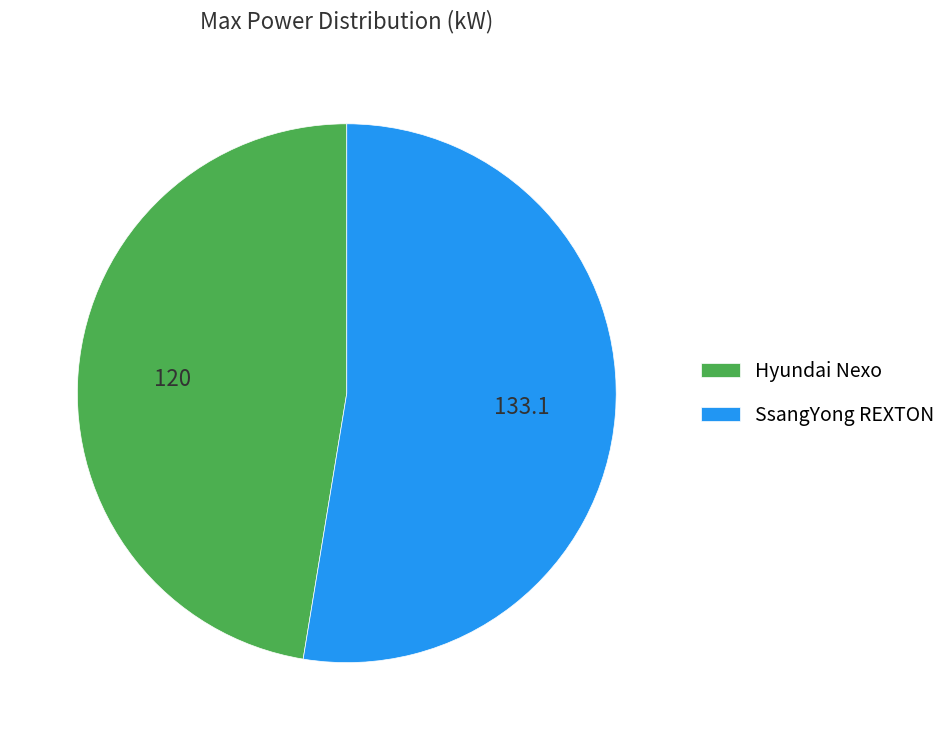

How many slices are in this pie chart?

2